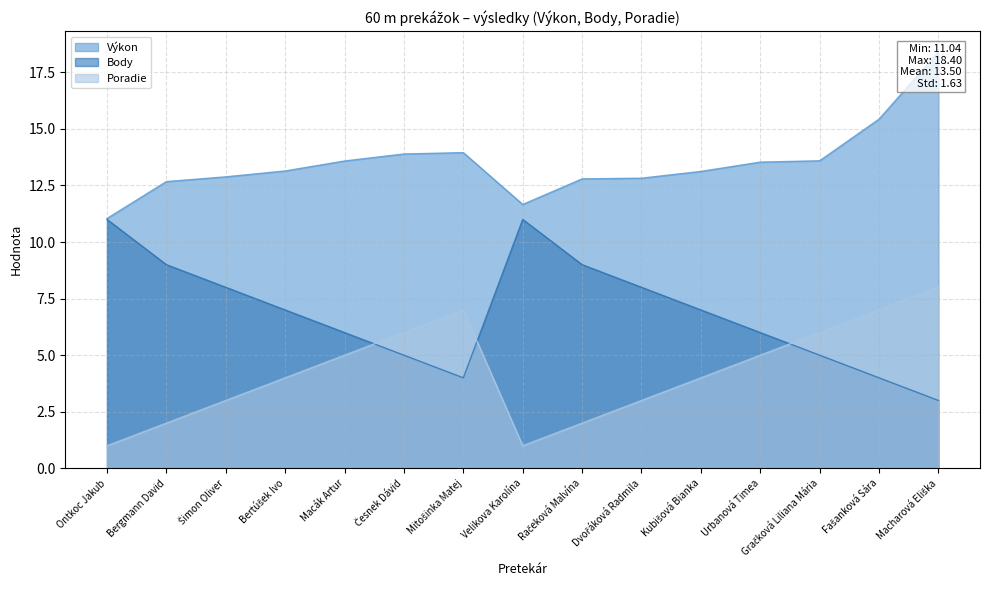

Reading left to right, transcribe all the data shown in this chart.

Výkon: Ontkoc Jakub=11.0	Bergmann David=12.7	Šimon Oliver=12.9	Bertúšek Ivo=13.1	Macák Artur=13.6	Česnek Dávid=13.9	Mitošinka Matej=13.9	Velikova Karolína=11.7	Račeková Malvína=12.8	Dvořáková Radmila=12.8	Kubišová Bianka=13.1	Urbanová Timea=13.5	Gračková Liliana Mária=13.6	Fašanková Sára=15.4	Macharová Eliška=18.4
Body: Ontkoc Jakub=11.0	Bergmann David=9.0	Šimon Oliver=8.0	Bertúšek Ivo=7.0	Macák Artur=6.0	Česnek Dávid=5.0	Mitošinka Matej=4.0	Velikova Karolína=11.0	Račeková Malvína=9.0	Dvořáková Radmila=8.0	Kubišová Bianka=7.0	Urbanová Timea=6.0	Gračková Liliana Mária=5.0	Fašanková Sára=4.0	Macharová Eliška=3.0
Poradie: Ontkoc Jakub=1.0	Bergmann David=2.0	Šimon Oliver=3.0	Bertúšek Ivo=4.0	Macák Artur=5.0	Česnek Dávid=6.0	Mitošinka Matej=7.0	Velikova Karolína=1.0	Račeková Malvína=2.0	Dvořáková Radmila=3.0	Kubišová Bianka=4.0	Urbanová Timea=5.0	Gračková Liliana Mária=6.0	Fašanková Sára=7.0	Macharová Eliška=8.0